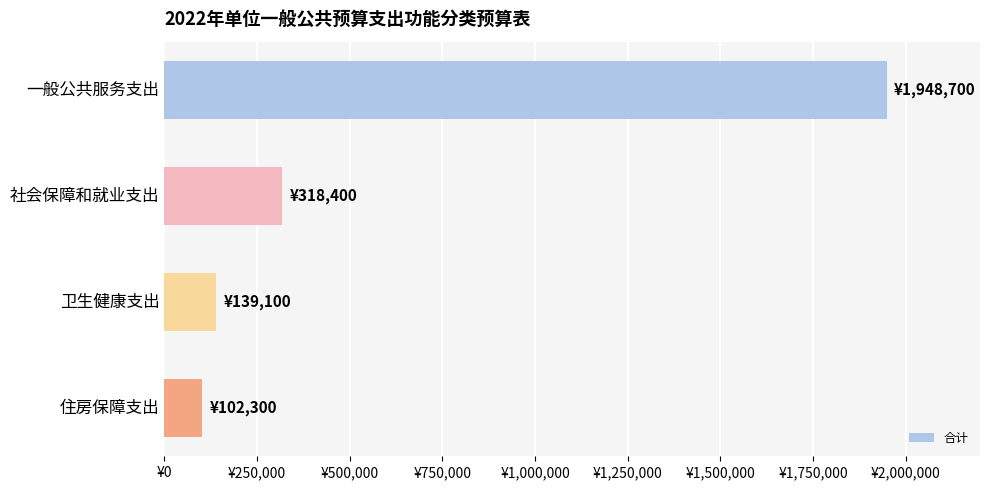

Does the chart contain any negative values?

No